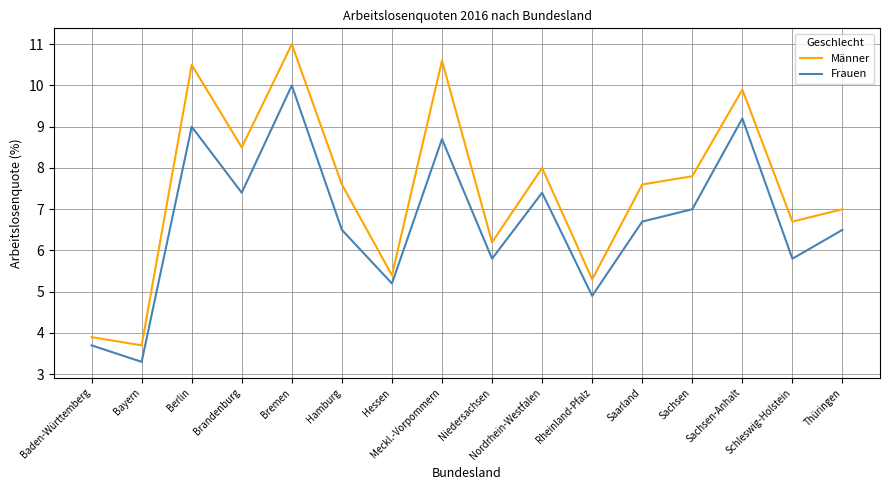

At which label is Männer closest to 7?

Thüringen